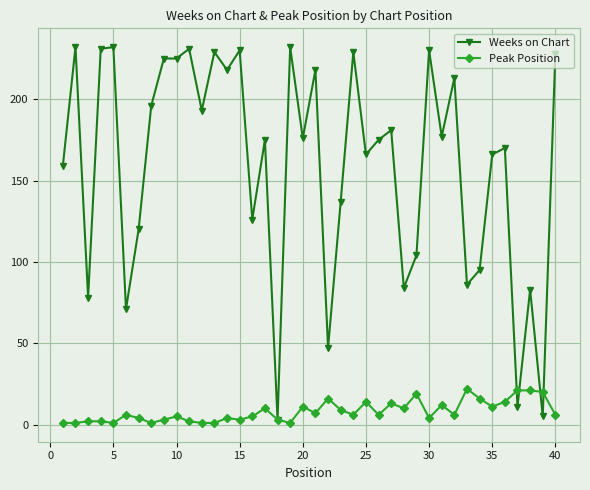

What is the highest value of the Peak Position series?

22